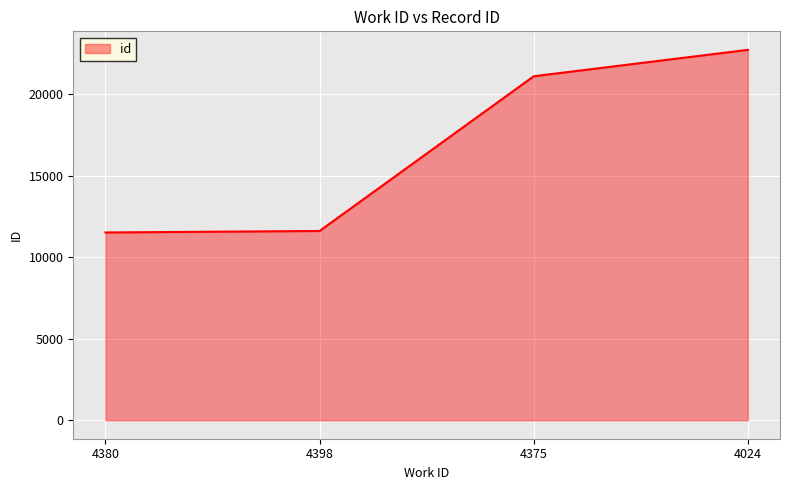

The chart shows a value of 11602 at 4398. True or false?

True